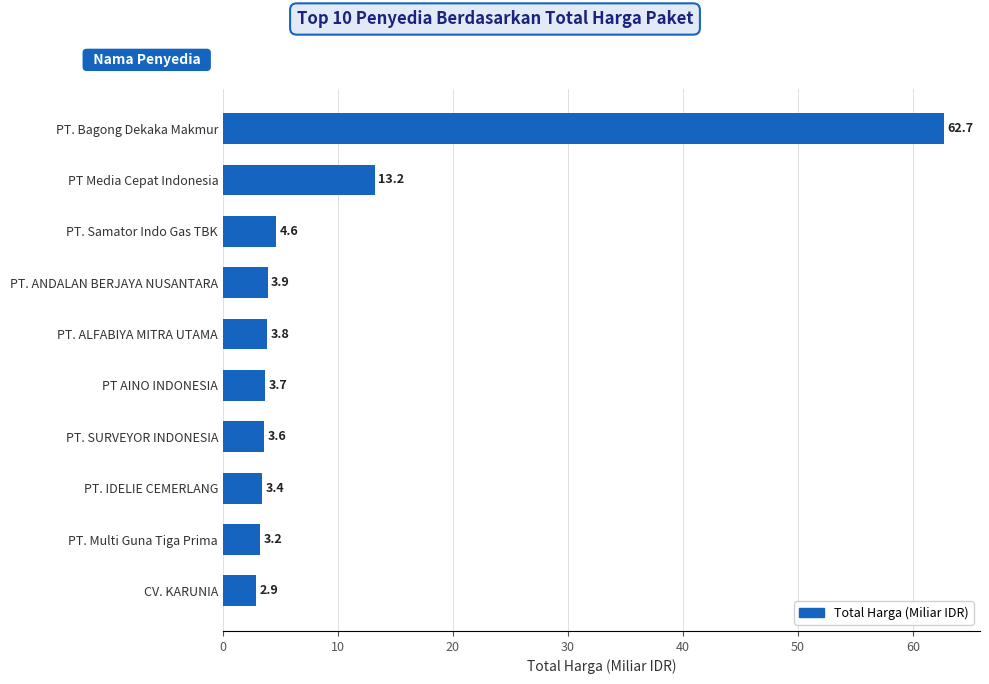

What is the average value?

10.5